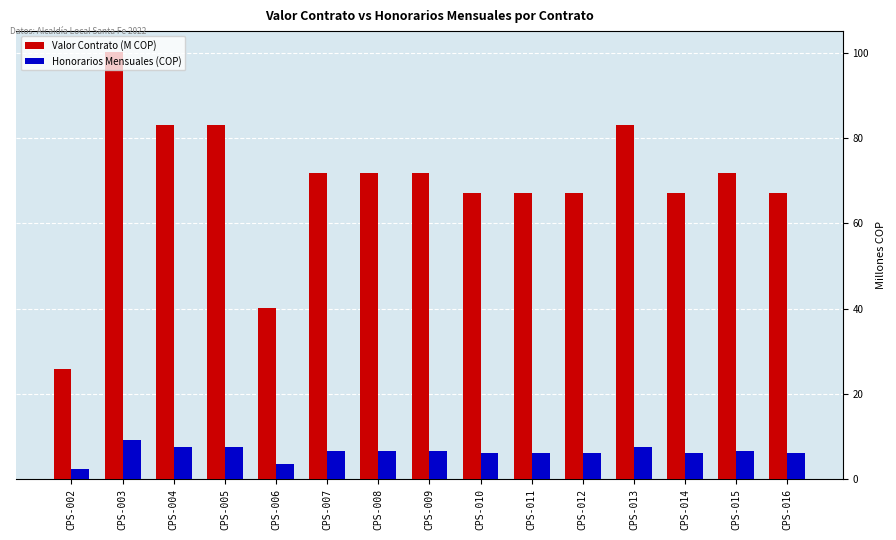

What is the difference between the highest and lowest values at CPS-004?

75.6